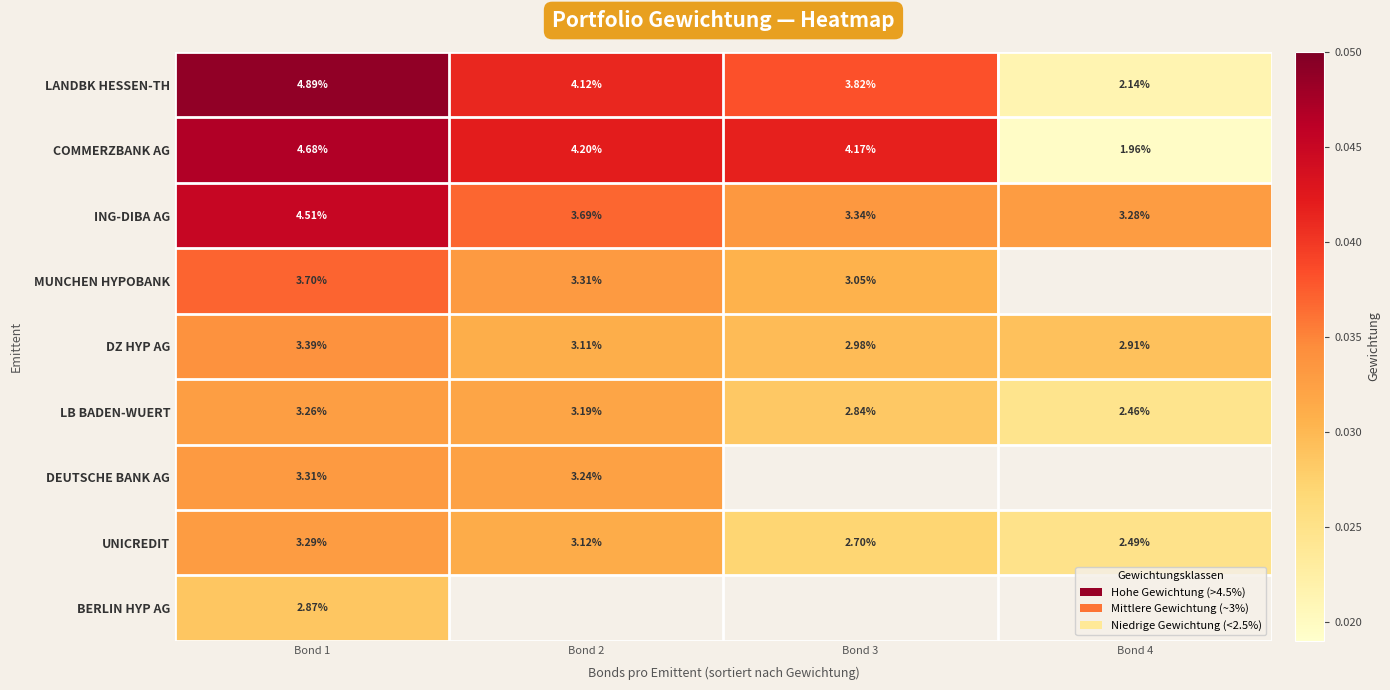

Which has a higher value, Bond 3 or Bond 1?

Bond 1